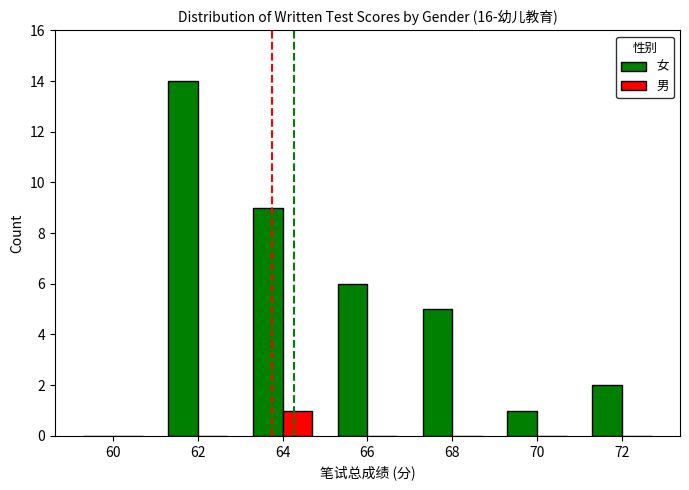

At which category does the chart reach its peak across all series?

62